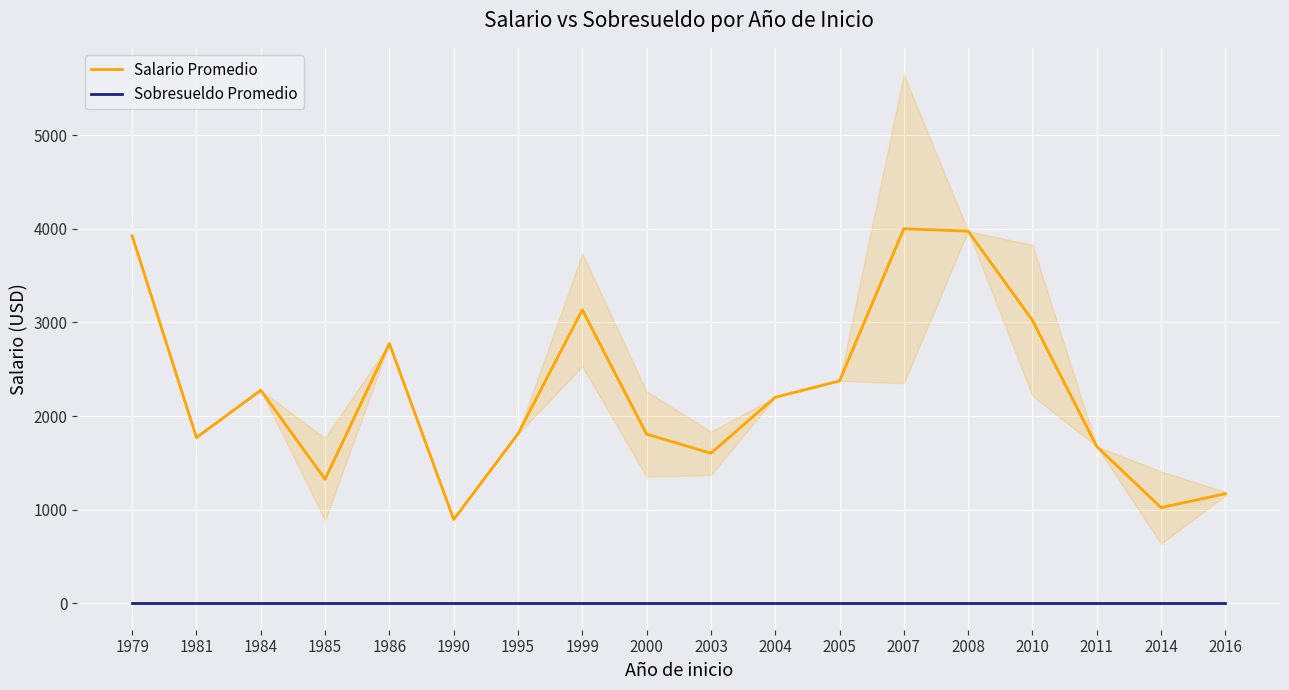

True or false: Sobresueldo Promedio and Salario Promedio intersect in this chart.

False